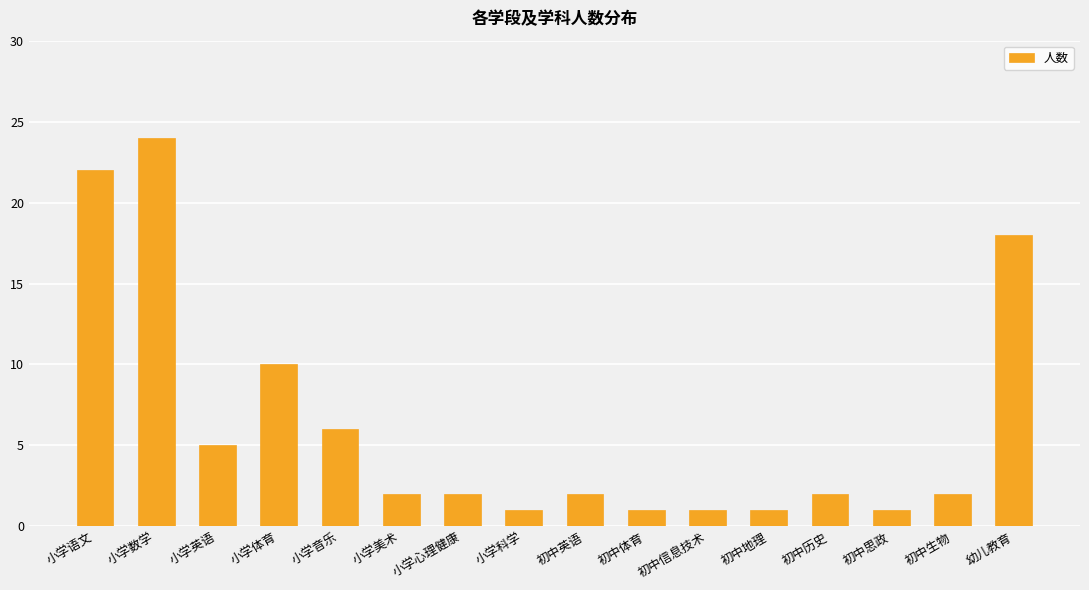

The chart shows a value of 2 at 初中英语. True or false?

True